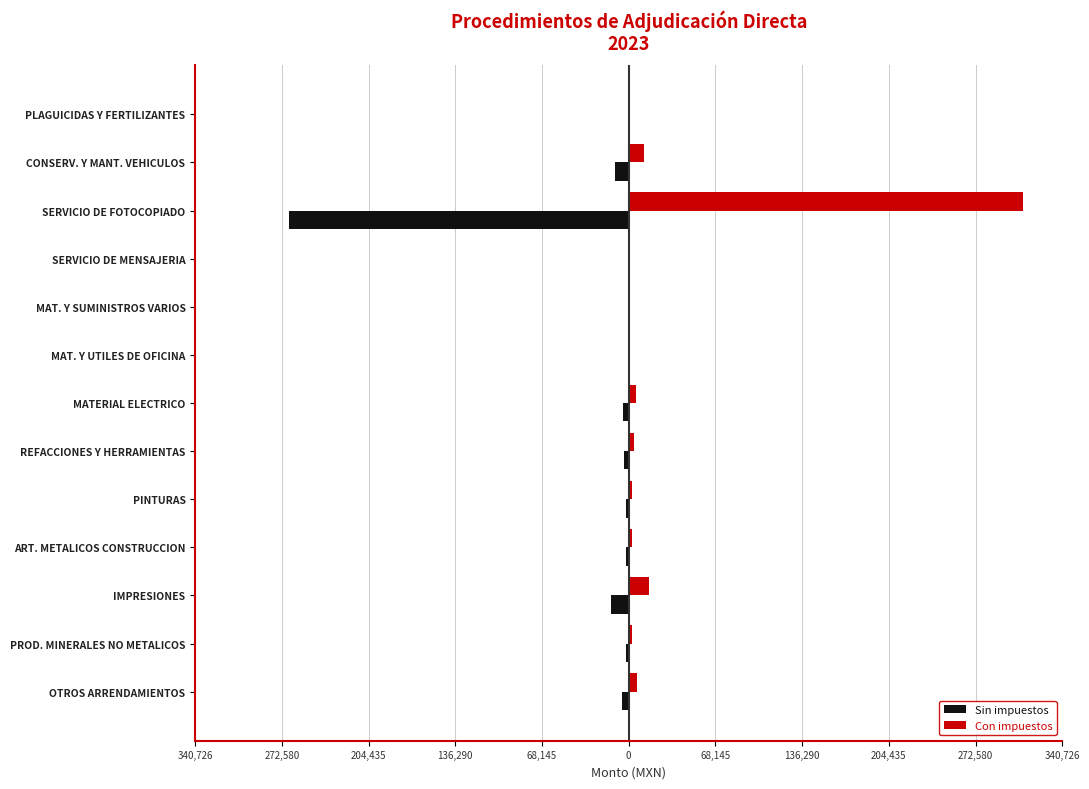

What are all the series names shown in the legend?

Sin impuestos, Con impuestos